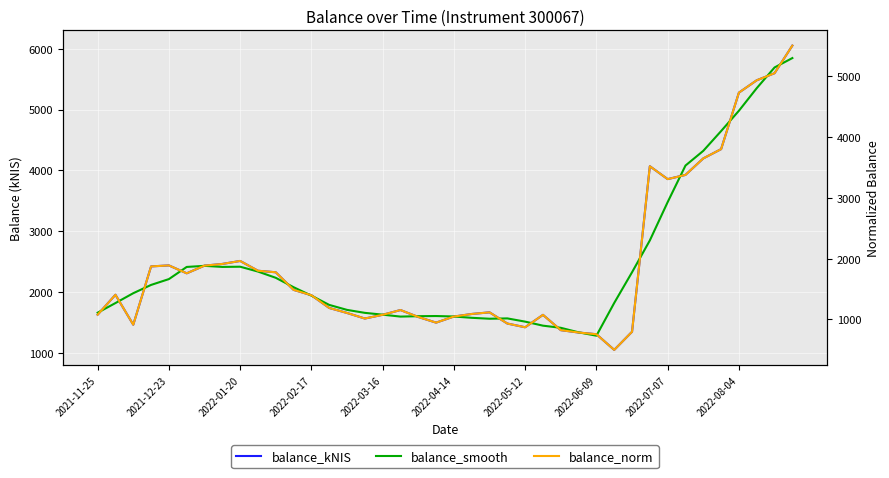

What are all the series names shown in the legend?

balance_kNIS, balance_smooth, balance_norm